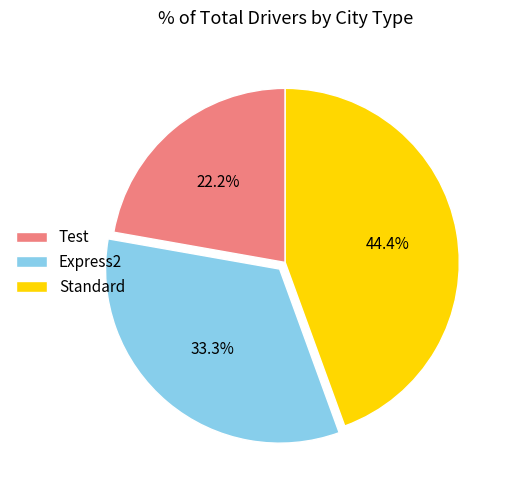

True or false: Express2 accounts for 33% of the total.

True